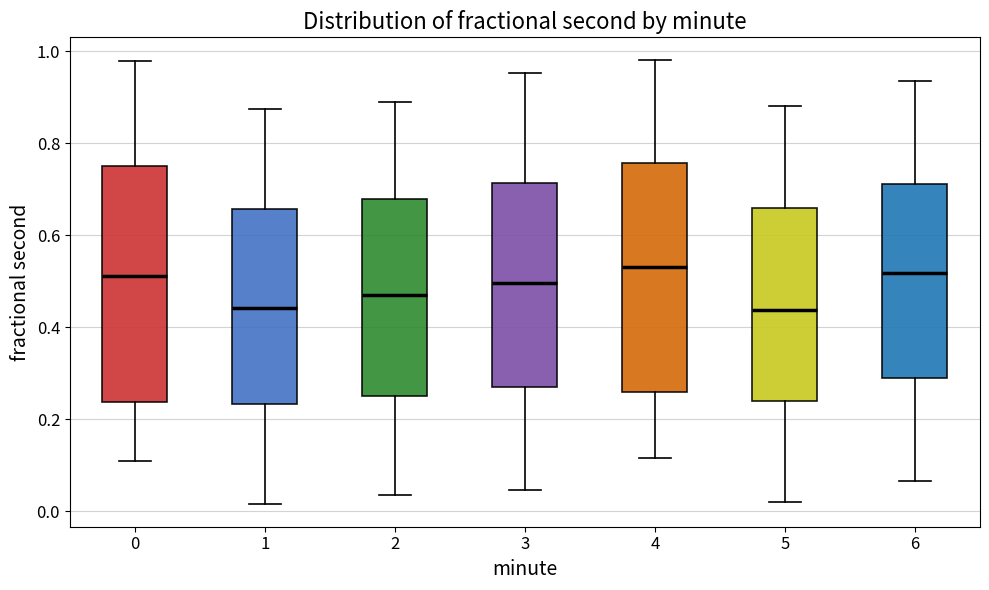

Reading left to right, read every box against the y-axis: the position of its median line, the range the box covers, and the ends of its whiskers. The values are not printed on the chart, so give them approximately, as read against the axis.

0: median 0.52, box 0.24 to 0.76, whiskers 0.10 to 0.98
1: median 0.44, box 0.24 to 0.66, whiskers 0.02 to 0.88
2: median 0.48, box 0.24 to 0.68, whiskers 0.04 to 0.88
3: median 0.50, box 0.26 to 0.72, whiskers 0.04 to 0.96
4: median 0.54, box 0.26 to 0.76, whiskers 0.12 to 0.98
5: median 0.44, box 0.24 to 0.66, whiskers 0.02 to 0.88
6: median 0.52, box 0.30 to 0.72, whiskers 0.06 to 0.94